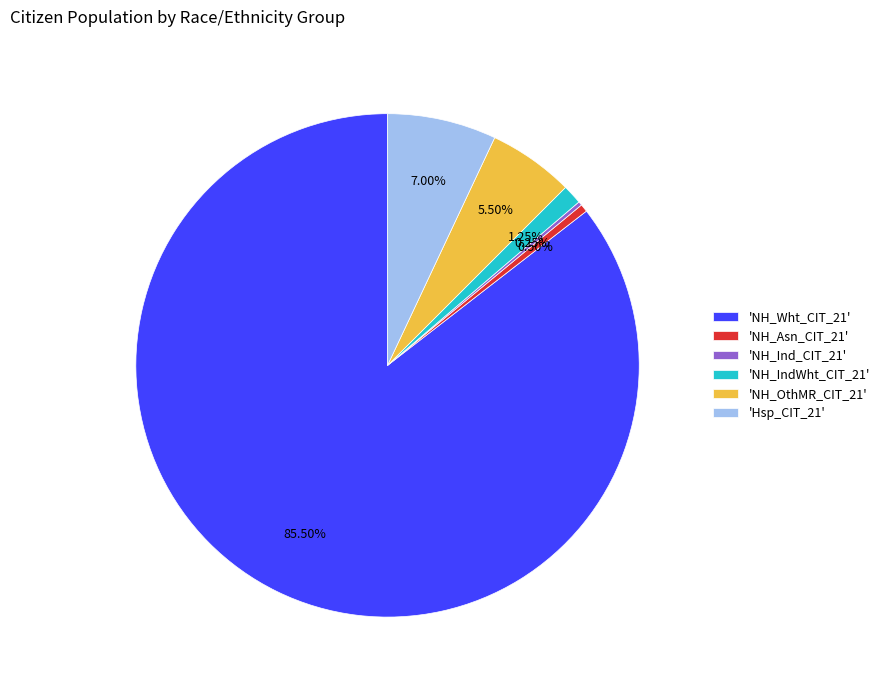

Is the sum of 'Hsp_CIT_21' and 'NH_IndWht_CIT_21' greater than half?

No